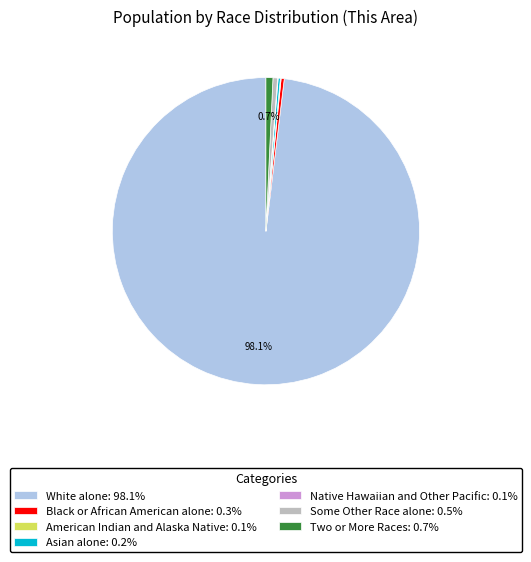

Do Black or African American alone: 0.3% and Some Other Race alone: 0.5% together represent more than half of the pie?

No